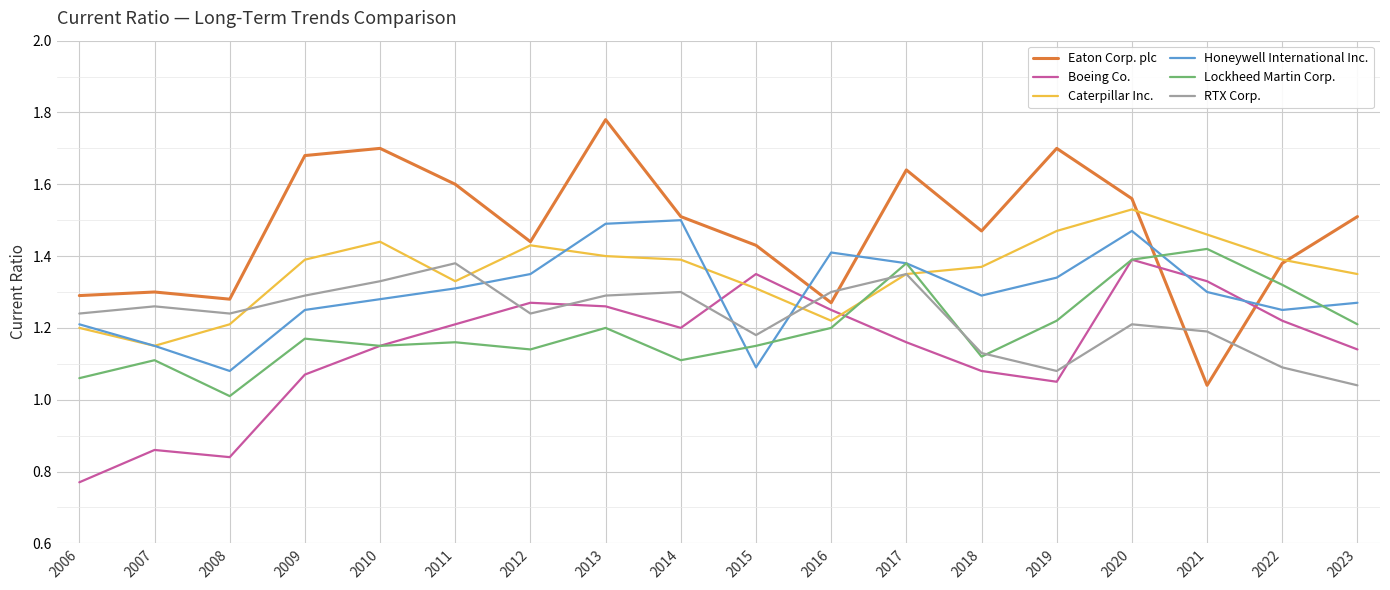

At which category does the chart reach its minimum across all series?

2006